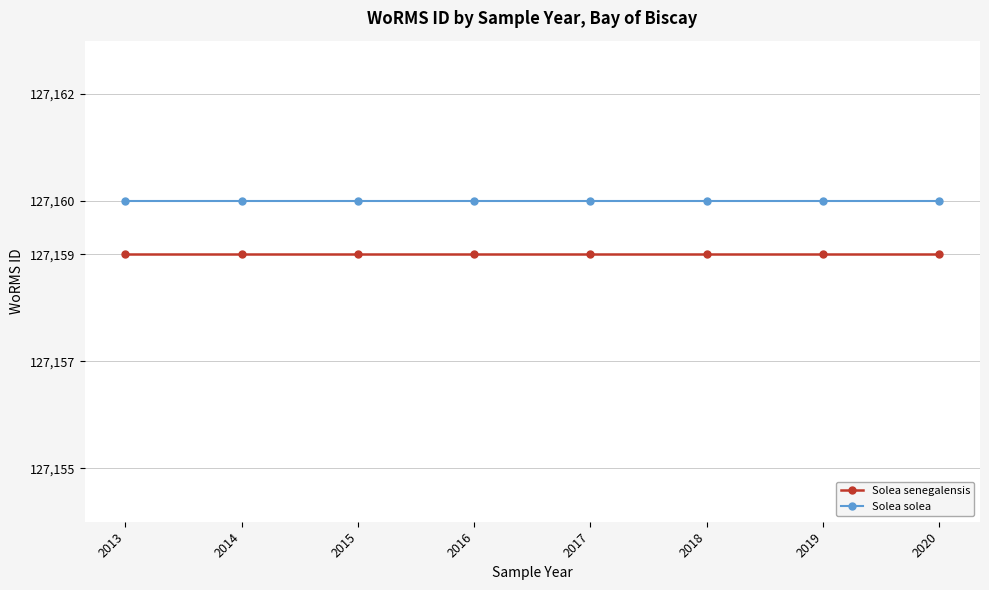

True or false: Solea solea and Solea senegalensis intersect in this chart.

False